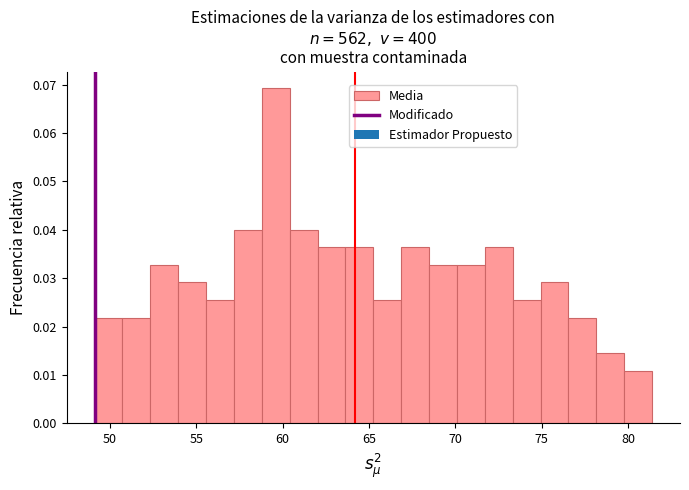

Read against the x-axis, roughly where is the centre of the tallest bar?

59.5